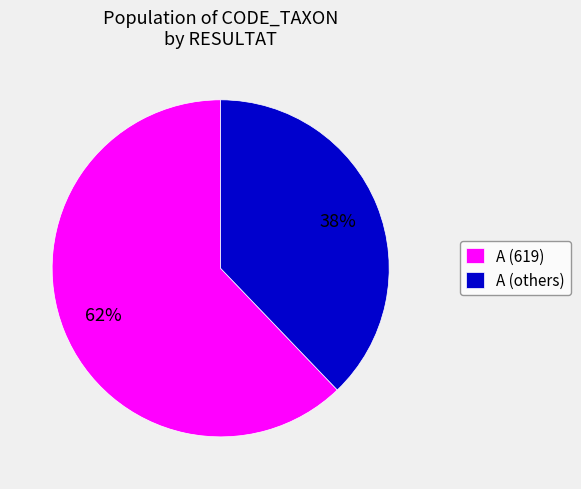

Between A (619) and A (others), which is larger?

A (619)